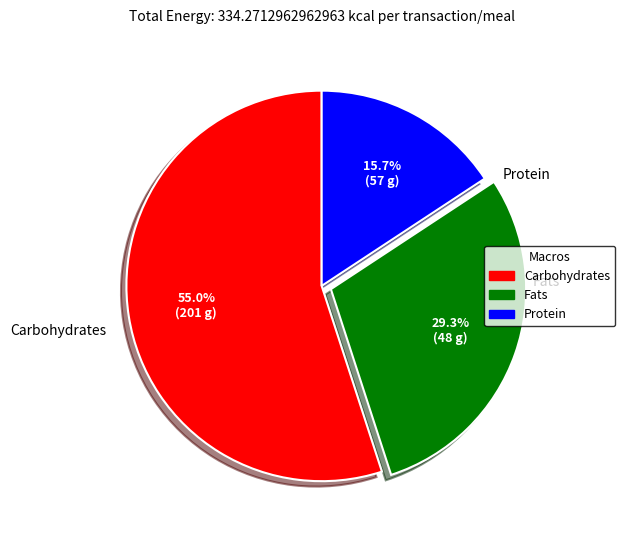

How many segments does this pie chart have?

3